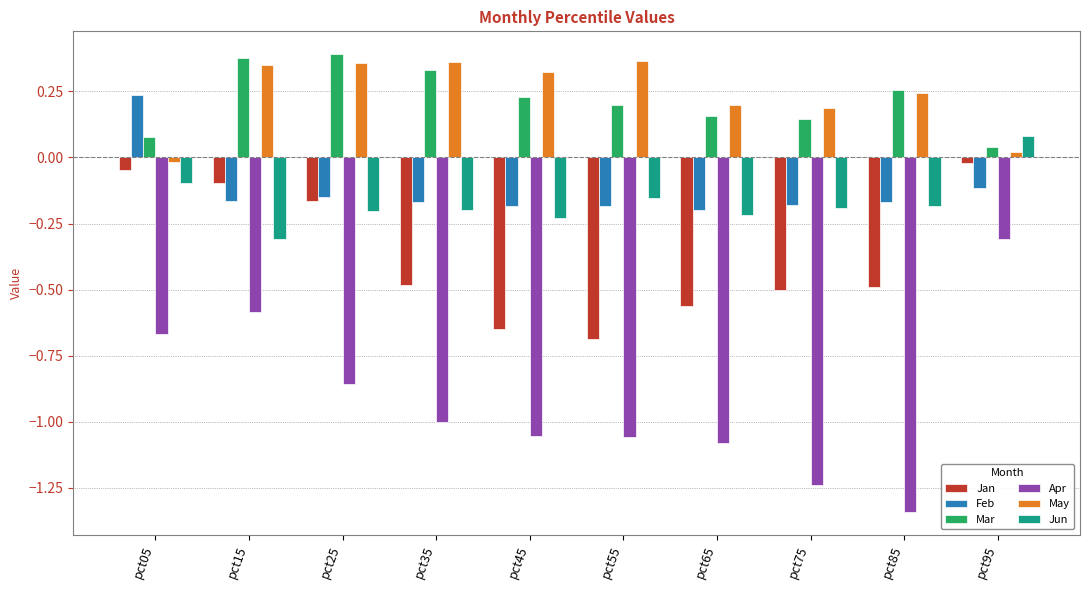

What is the spread (max minus min) of values at pct25?

1.2